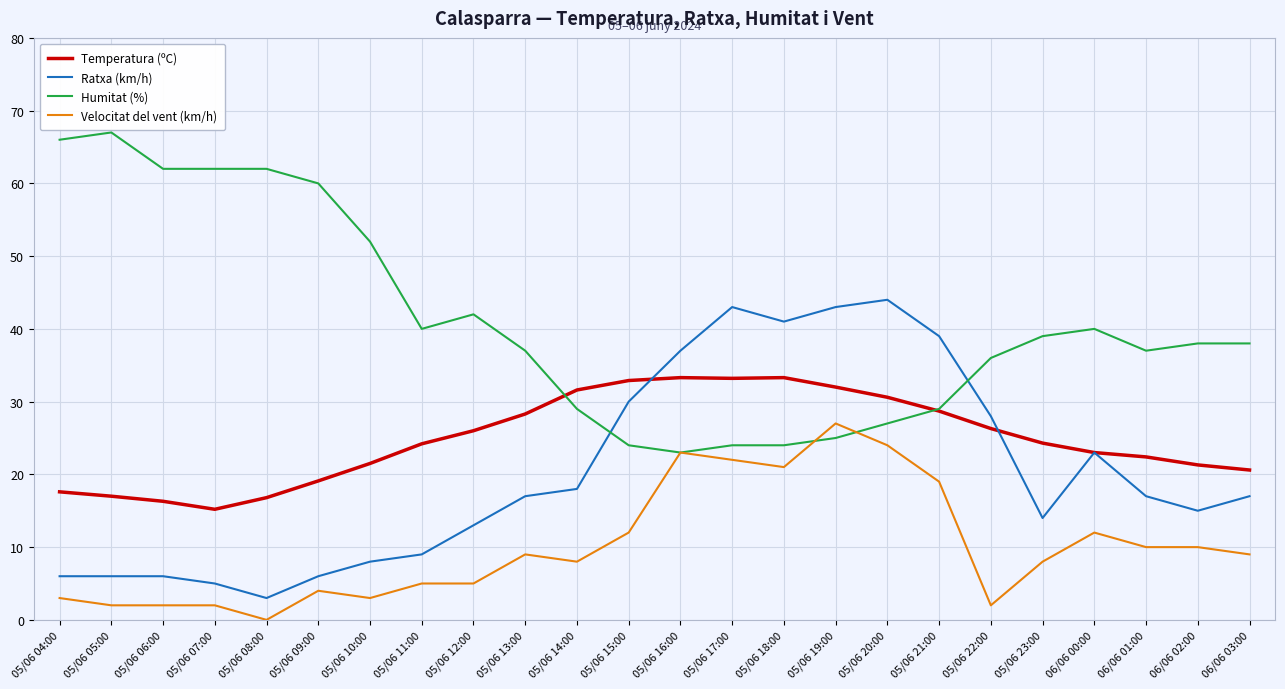

Which category has the highest value in the Velocitat del vent (km/h) series?

05/06 19:00